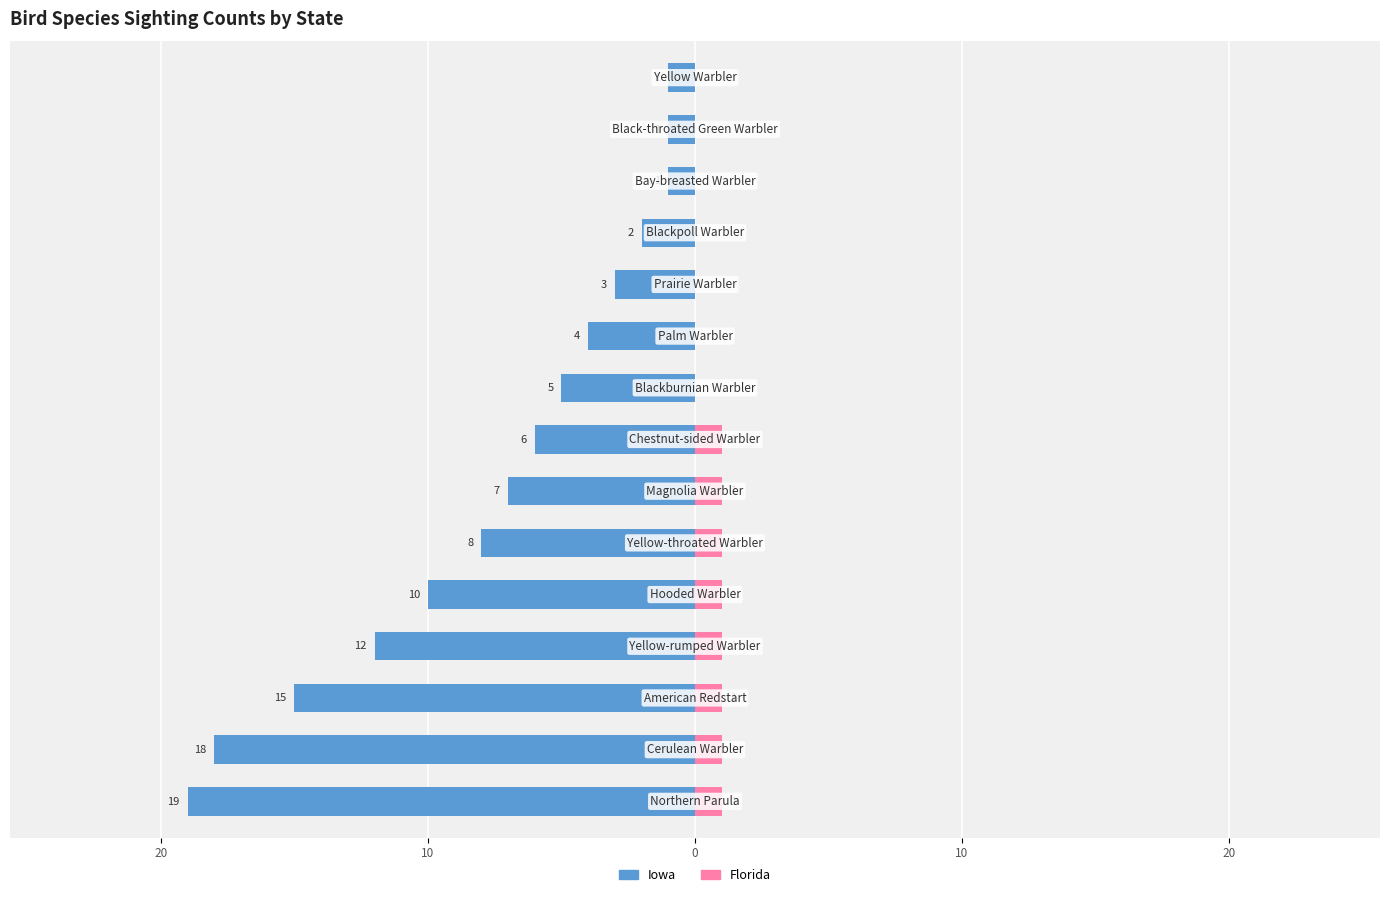

What is the average value of the Florida series?

1